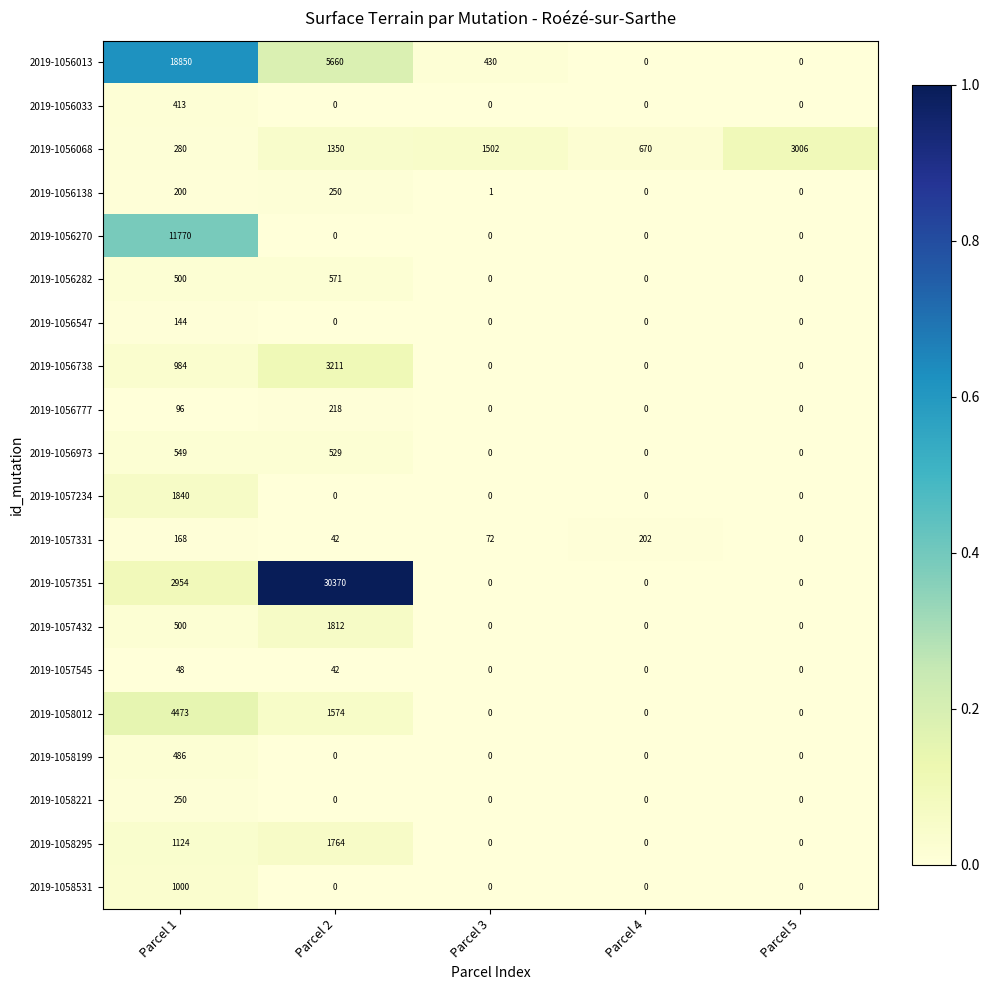

Count the number of data series in this chart.

20